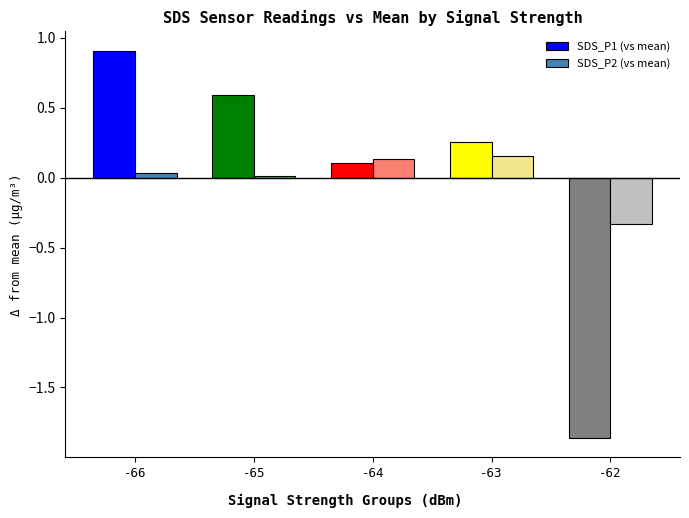

Which category has the lowest value across all series?

-62